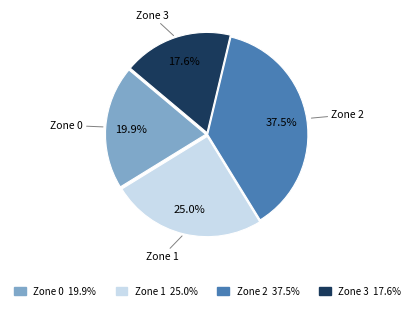

To the nearest percent, what is the difference between the largest and smallest slice percentages?

20%